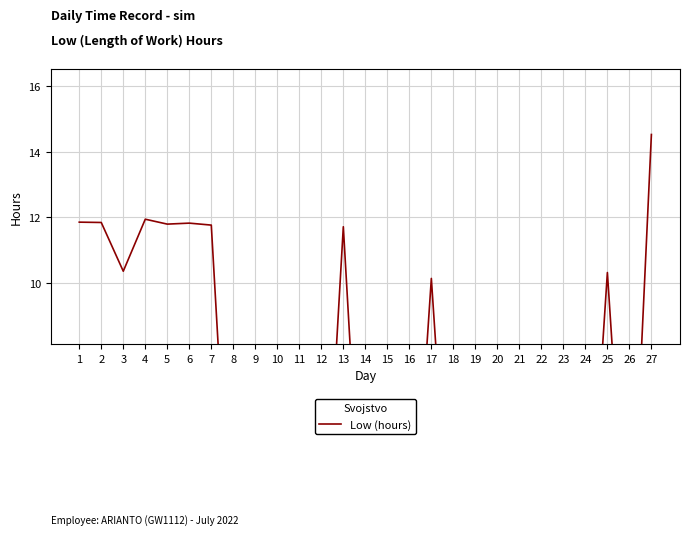

True or false: there are more than 0 points higher than both neighbors.

True